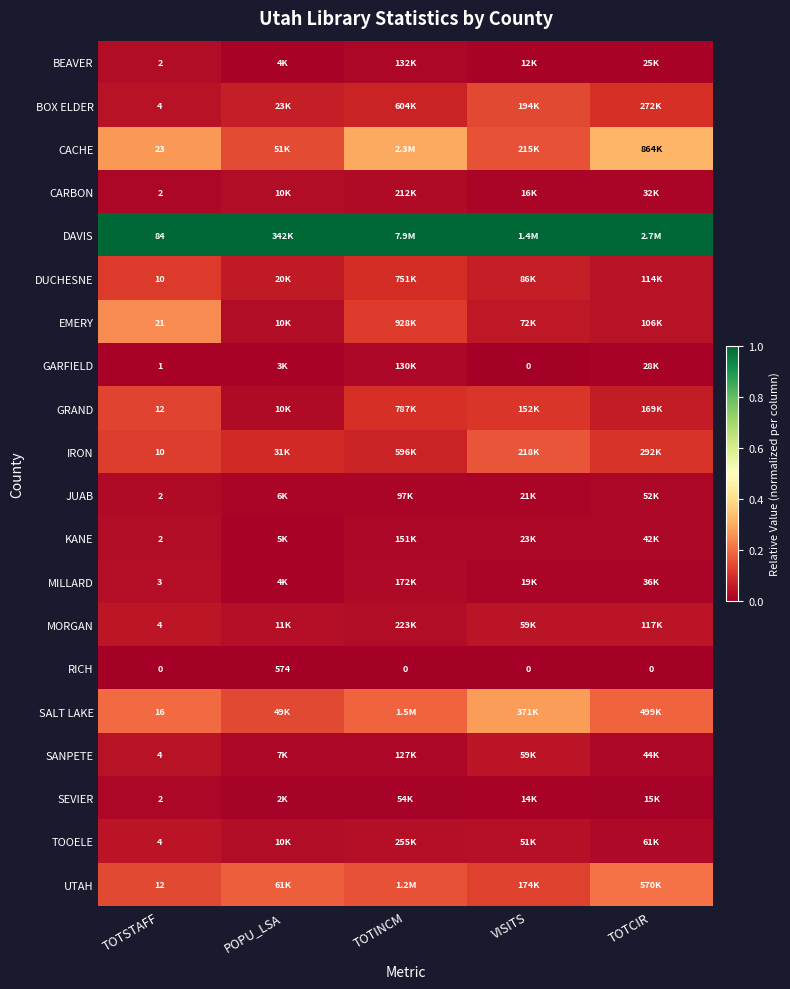

Which category has the highest value in the RICH series?

POPU_LSA